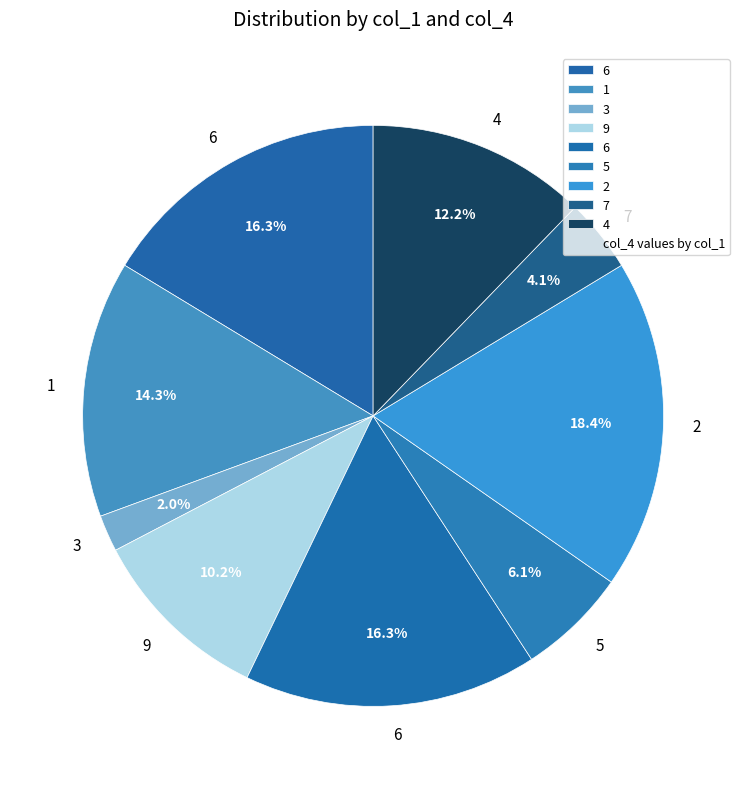

How many slices are in this pie chart?

9